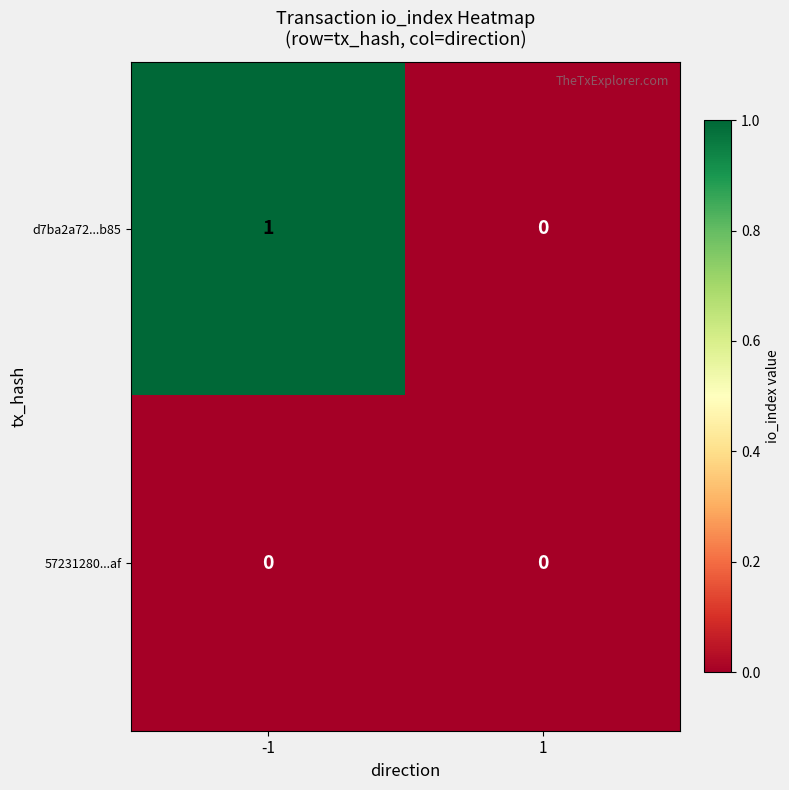

Between -1 and 1, which series saw the biggest shift?

d7ba2a72...b85